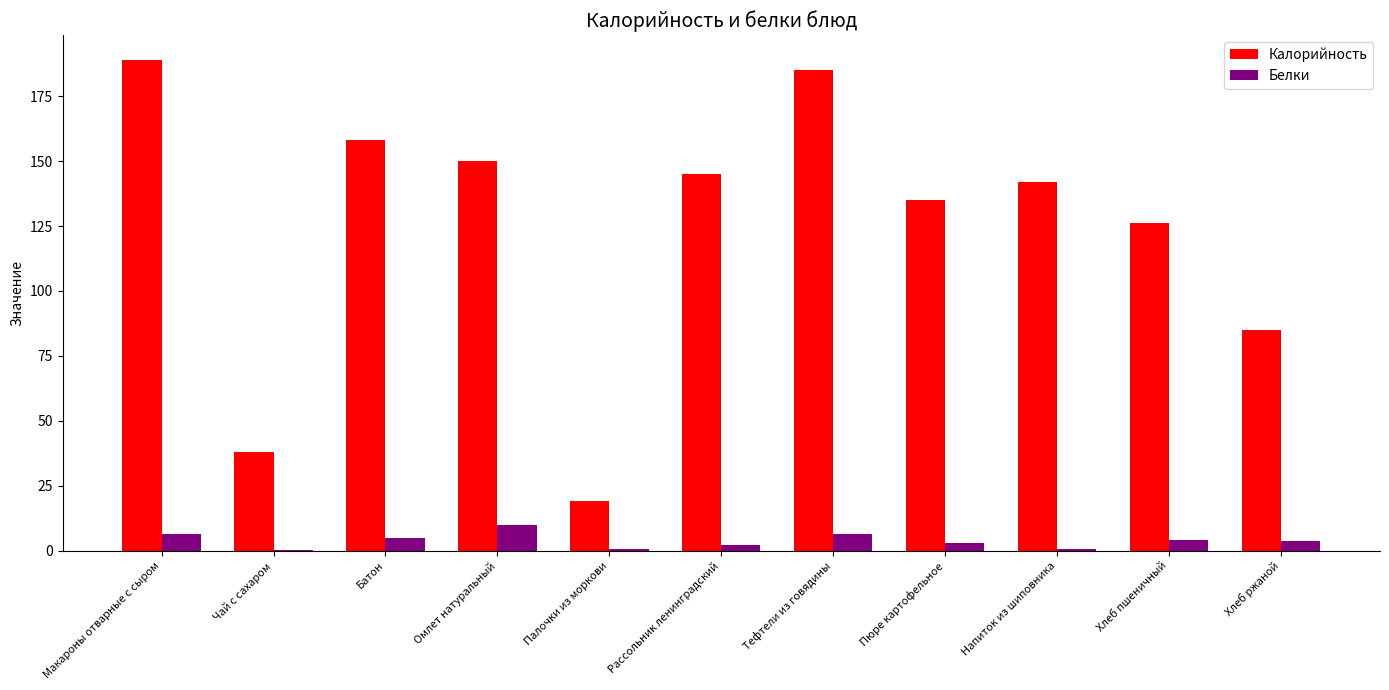

Which series has the largest total across all categories?

Калорийность